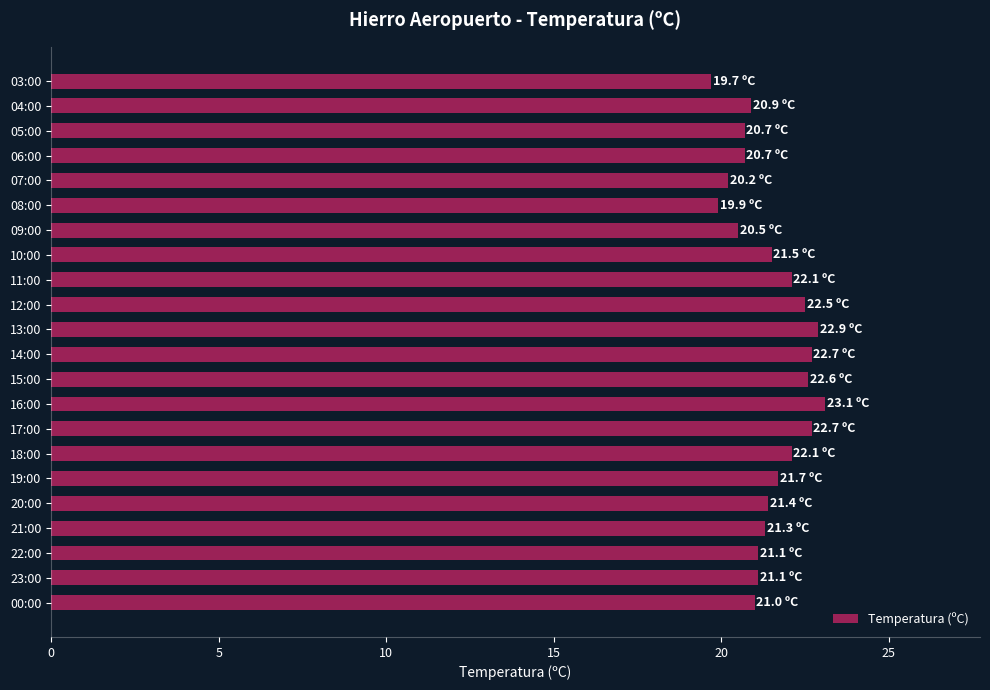

Between 15:00 and 23:00, which is larger?

15:00